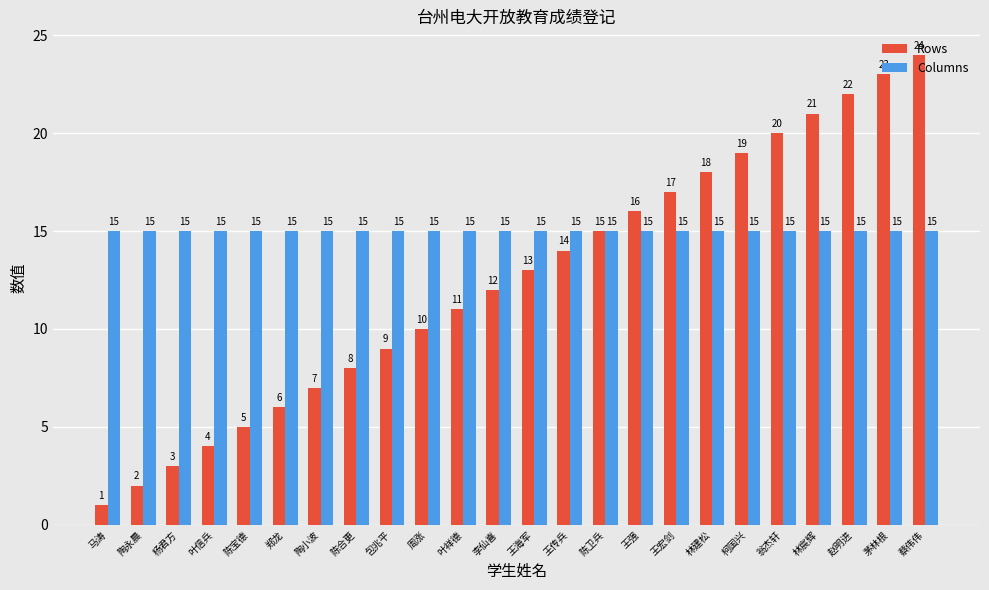

Reading right to left, list all the values displayed in this chart.

Rows: 蔡伟伟=24	茅林根=23	赵明进=22	林宸辉=21	翁杰轩=20	柯国兴=19	林建松=18	王宏剑=17	王强=16	陈卫兵=15	王传兵=14	王海军=13	李仙喜=12	叶祥德=11	周涨=10	包兆平=9	陈合更=8	陶小波=7	郑龙=6	陈宝德=5	叶信兵=4	杨君方=3	陶永晨=2	马涛=1
Columns: 蔡伟伟=15	茅林根=15	赵明进=15	林宸辉=15	翁杰轩=15	柯国兴=15	林建松=15	王宏剑=15	王强=15	陈卫兵=15	王传兵=15	王海军=15	李仙喜=15	叶祥德=15	周涨=15	包兆平=15	陈合更=15	陶小波=15	郑龙=15	陈宝德=15	叶信兵=15	杨君方=15	陶永晨=15	马涛=15